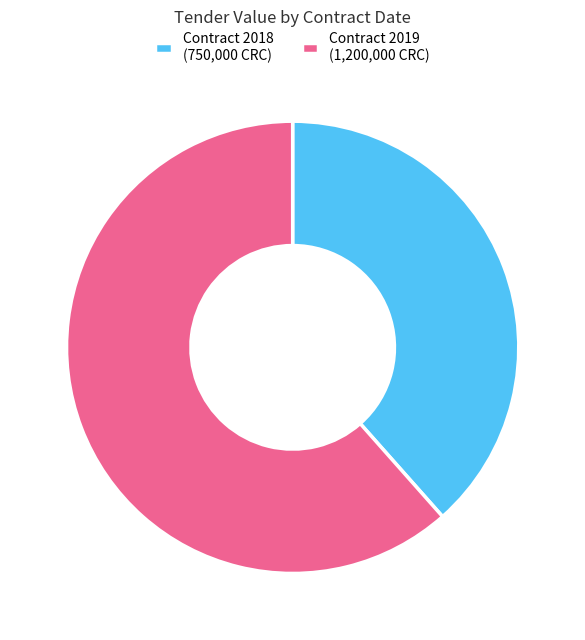

Combined, do Contract 2019 (1,200,000 CRC) and Contract 2018 (750,000 CRC) account for over 50%?

Yes